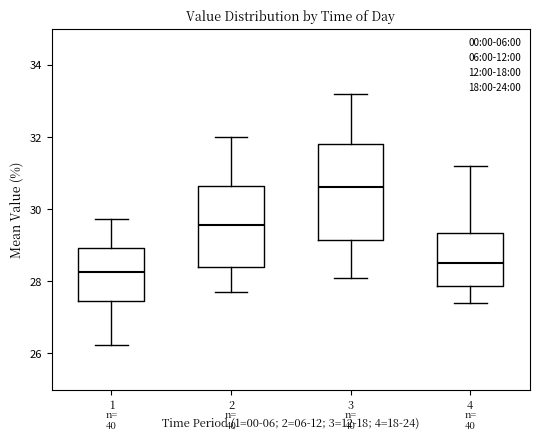

Reading left to right, transcribe this box plot: for each box, give where its median line is, the range the box spans, and where its two whiskers end, as read against the y-axis. The values are not printed on the chart, so give them approximately, as read against the axis.

1: median 28.2, box 27.4 to 29.0, whiskers 26.2 to 29.8
2: median 29.6, box 28.4 to 30.6, whiskers 27.8 to 32.0
3: median 30.6, box 29.2 to 31.8, whiskers 28.2 to 33.2
4: median 28.6, box 27.8 to 29.4, whiskers 27.4 to 31.2